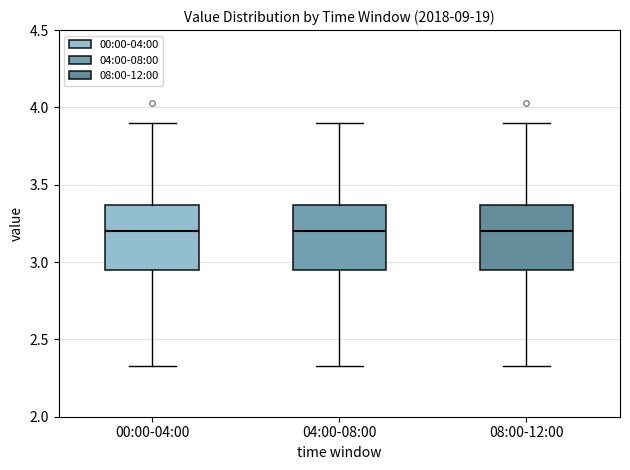

Where is the lower edge of the box for 04:00-08:00 on the y-axis? The values are not printed on the chart, so give them approximately, as read against the axis.

2.95